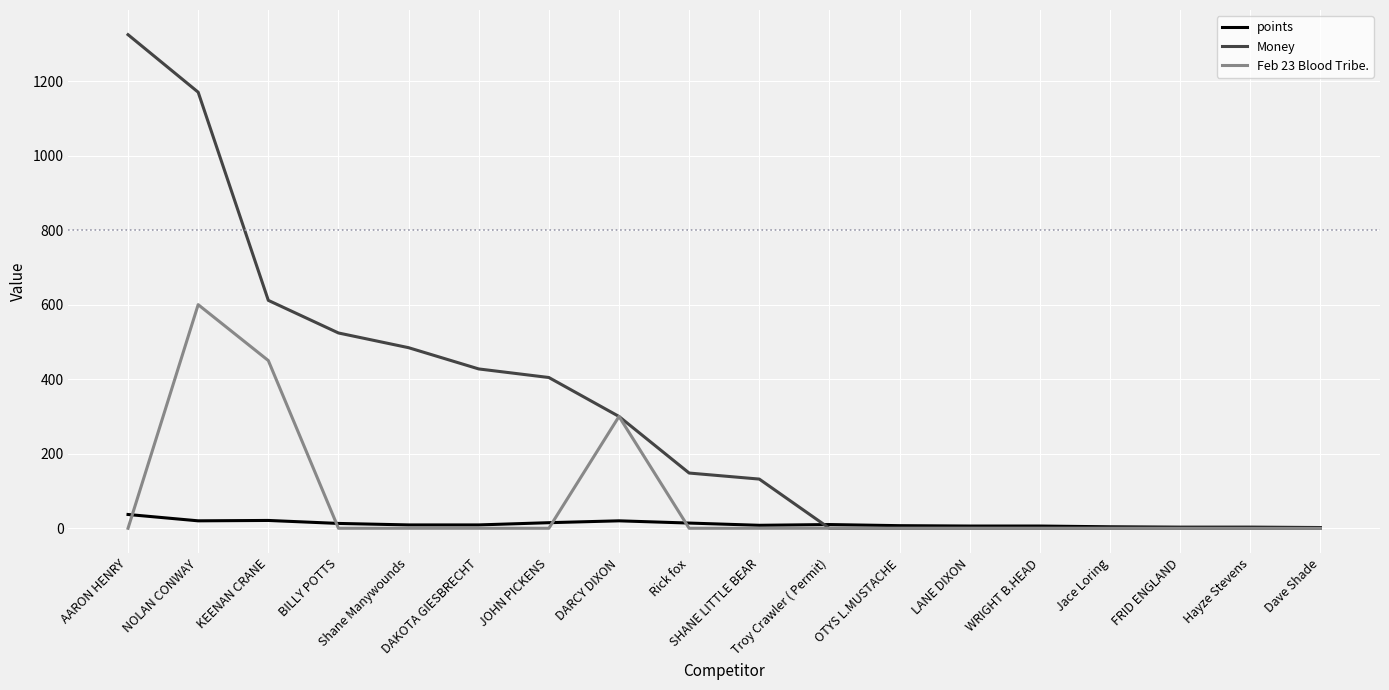

At which category is the sum across all series the highest?

NOLAN CONWAY